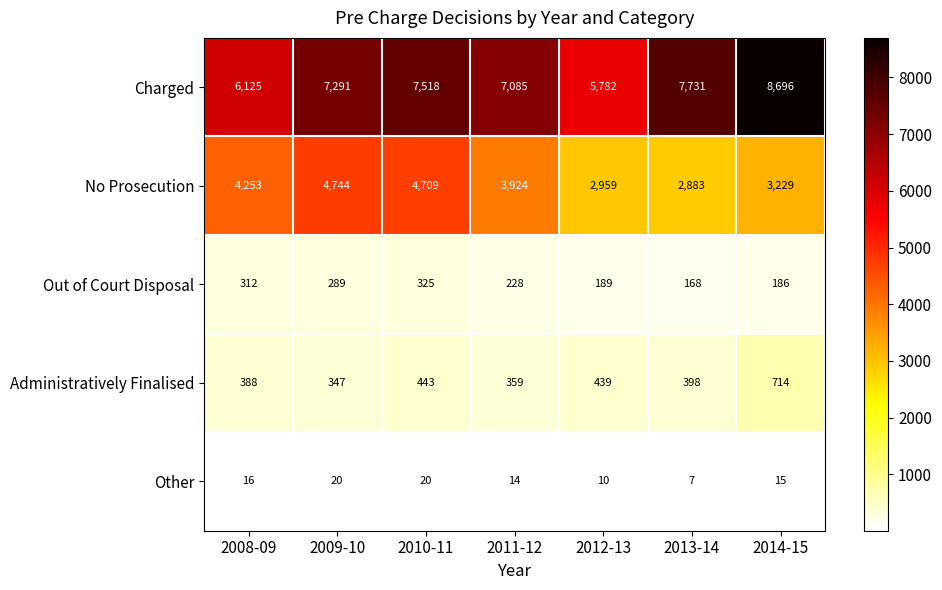

Read the No Prosecution value at 2012-13, to the nearest 100.

3000